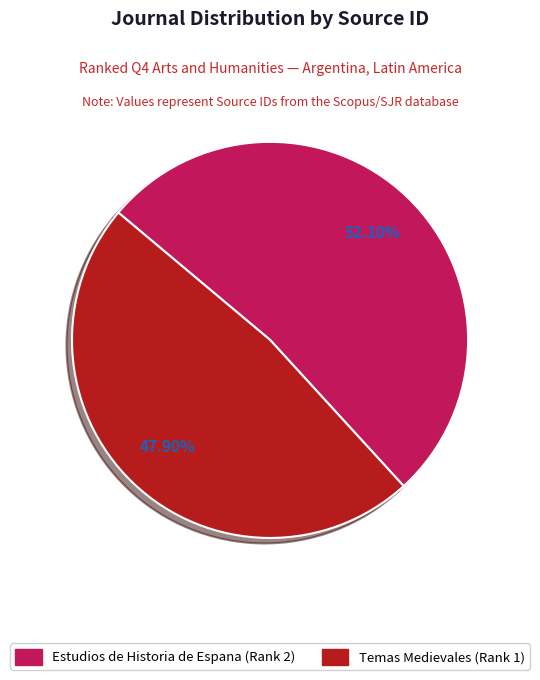

What is the largest slice in the pie chart?

Estudios de Historia de Espana (Rank 2)